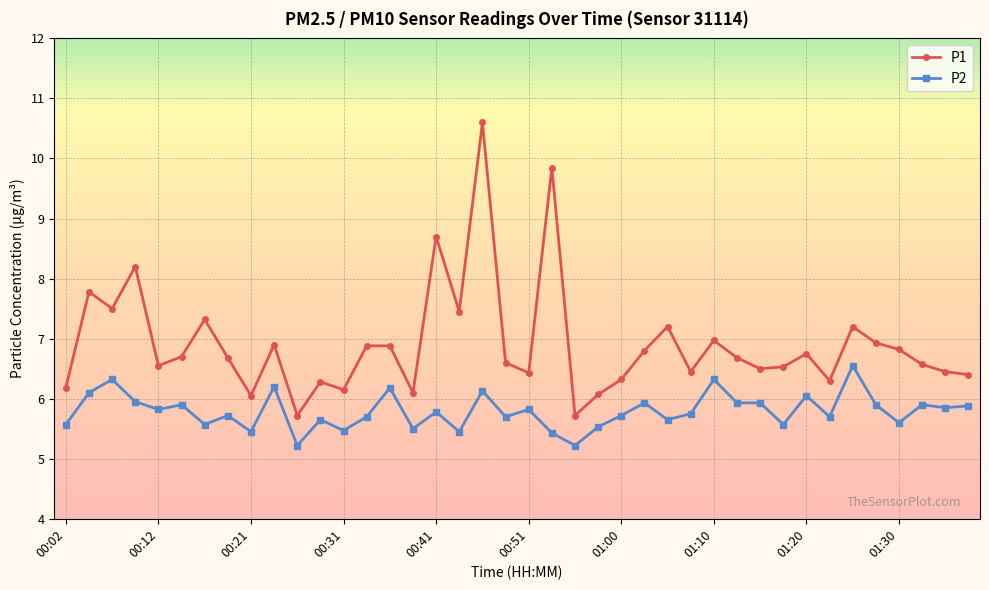

Which series has the widest spread of values?

P1